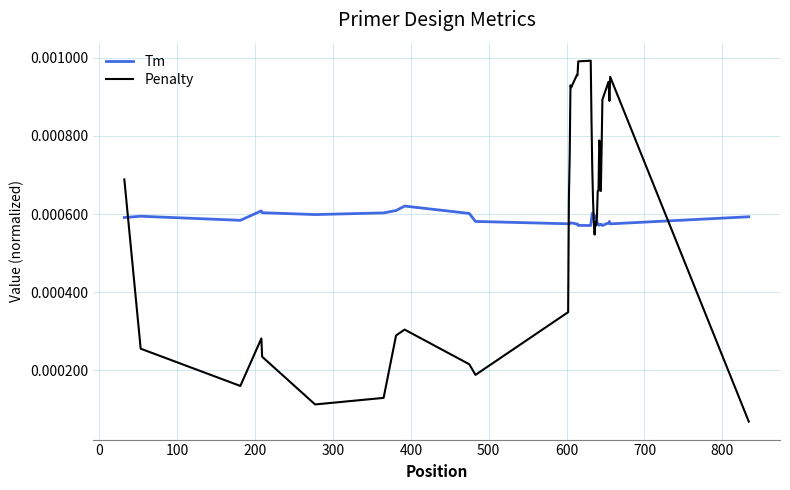

Rank the series by their maximum value, from highest to lowest.

Penalty, Tm